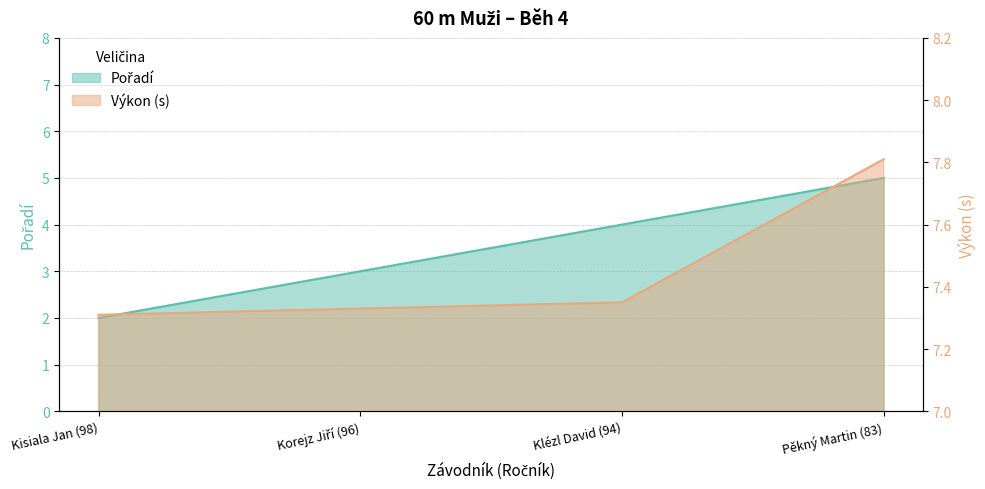

List the series in order of their overall mean, lowest first.

Pořadí, Výkon